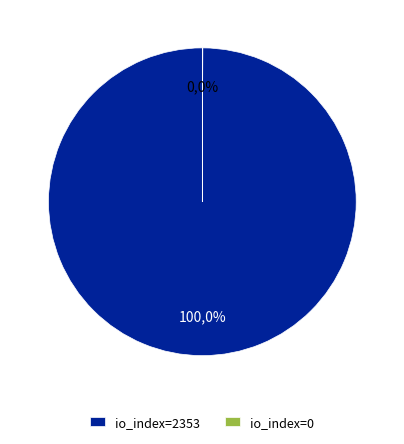

The io_index=0 slice represents 0% of the pie. True or false?

True